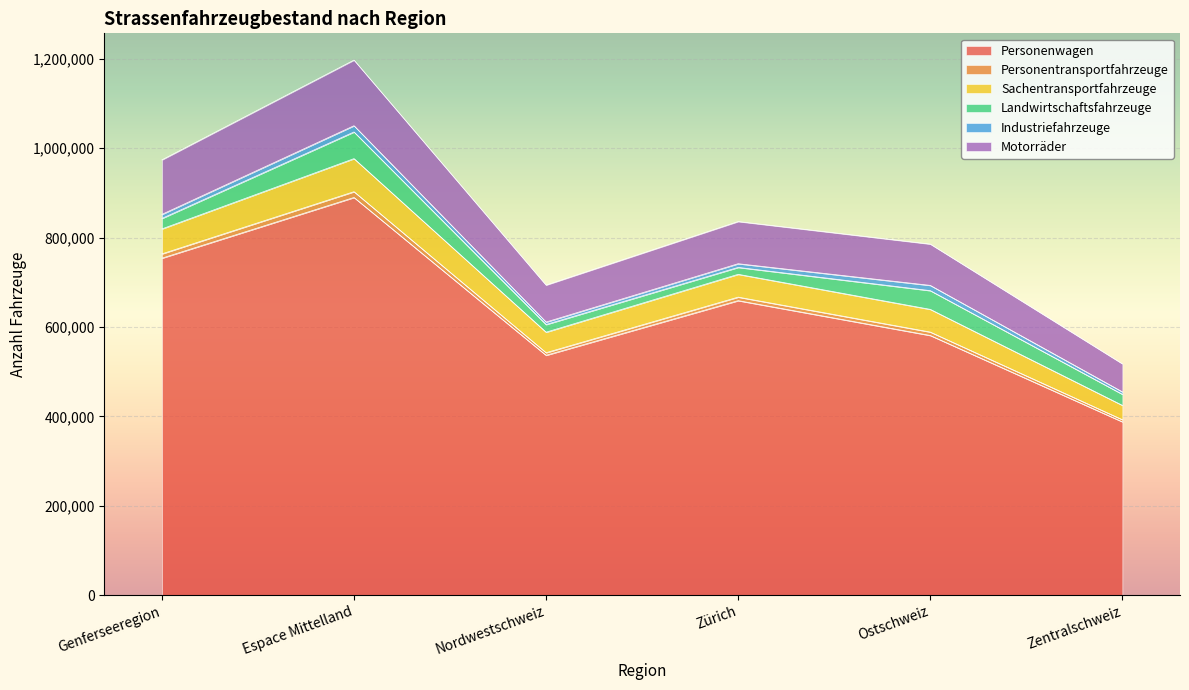

At which category is the sum across all series the highest?

Espace Mittelland